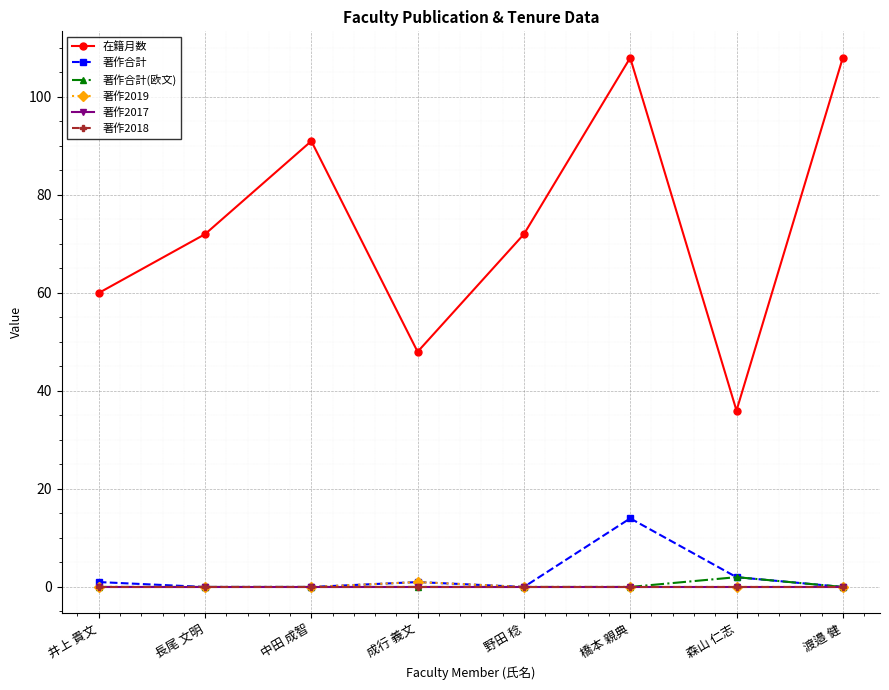

Does the chart have visible grid lines?

Yes